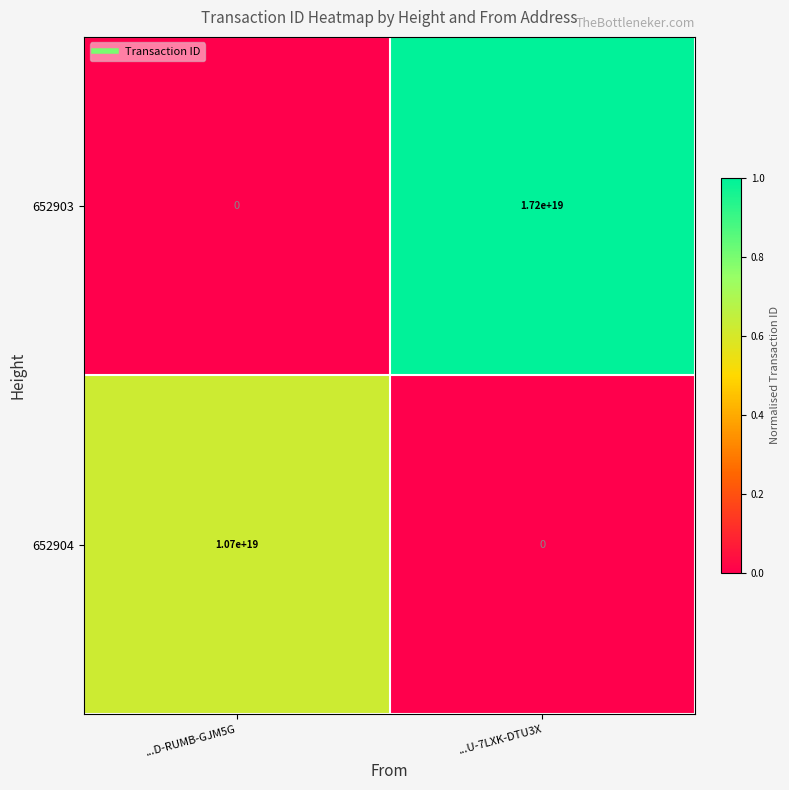

Rank the series at ...U-7LXK-DTU3X from lowest to highest value.

652904, 652903